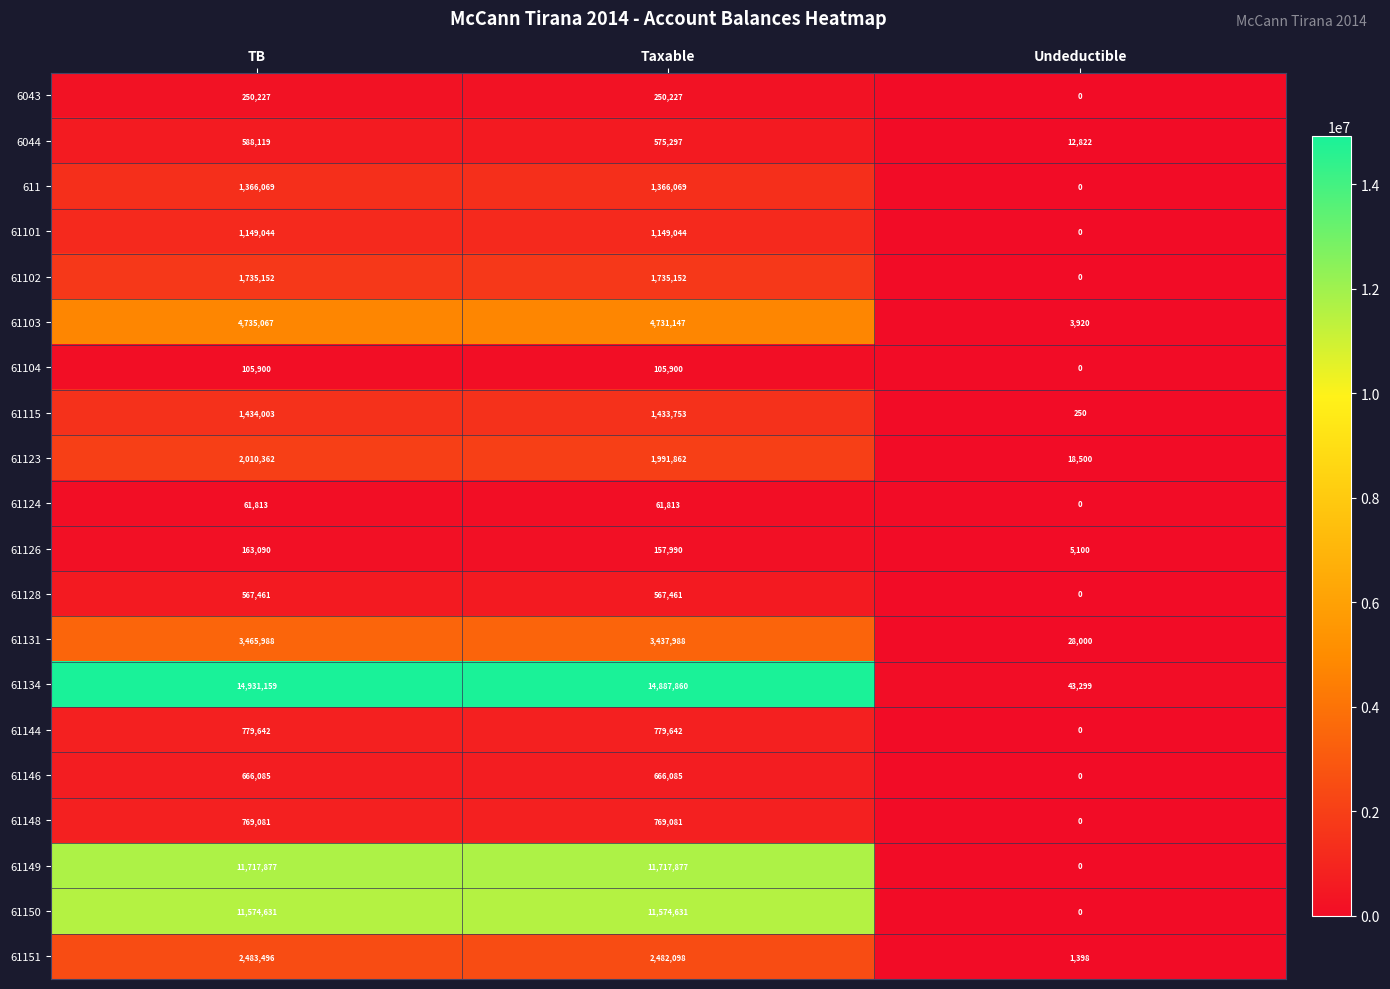

Rank the categories by 61134 value from lowest to highest.

Undeductible, Taxable, TB